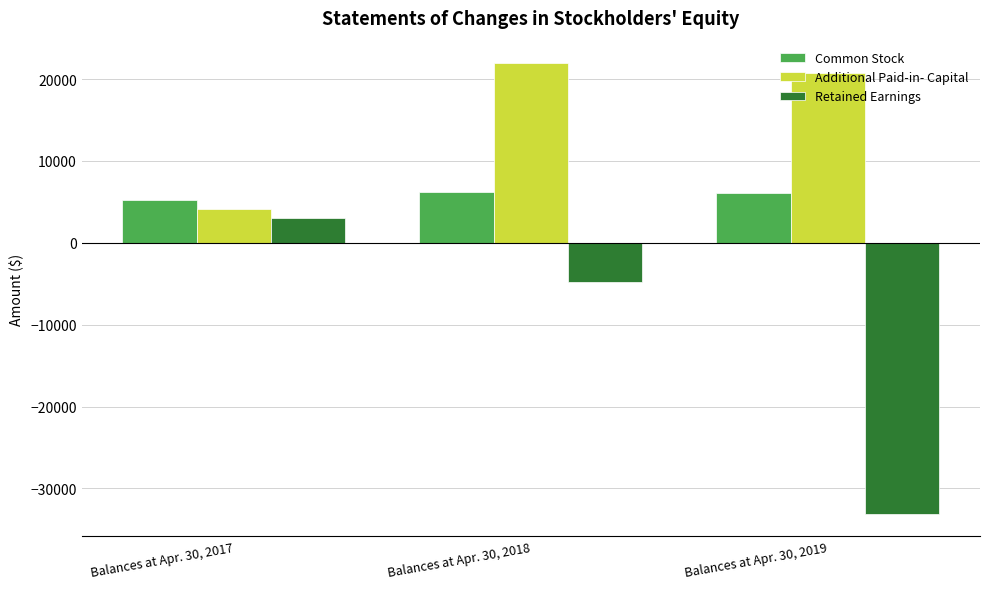

Rank the series at Balances at Apr. 30, 2017 from highest to lowest value.

Common Stock, Additional Paid-in- Capital, Retained Earnings